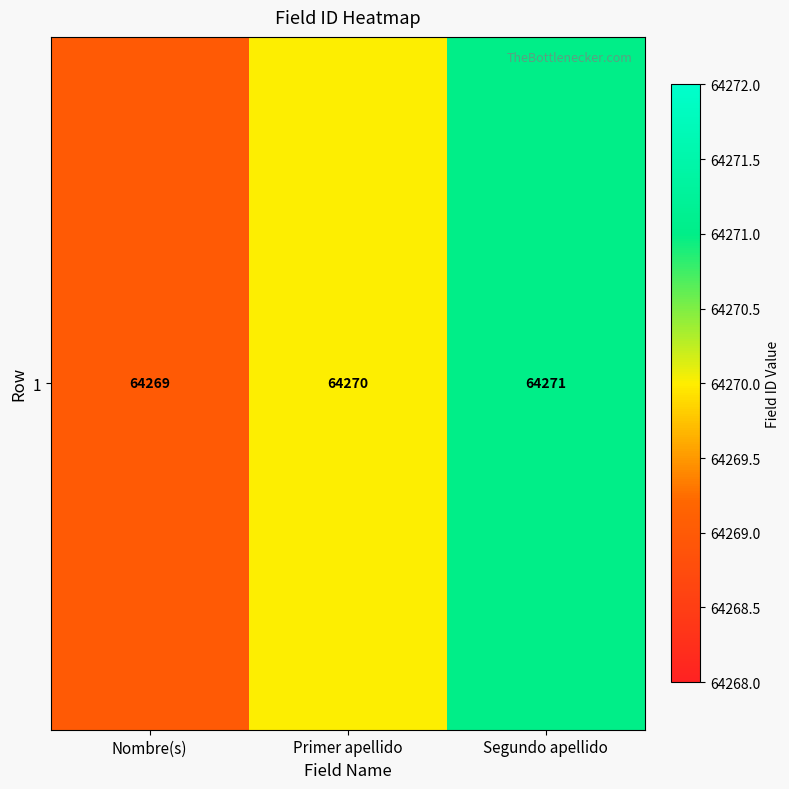

What is the ratio of the value at Primer apellido to the value at Segundo apellido?

1.0